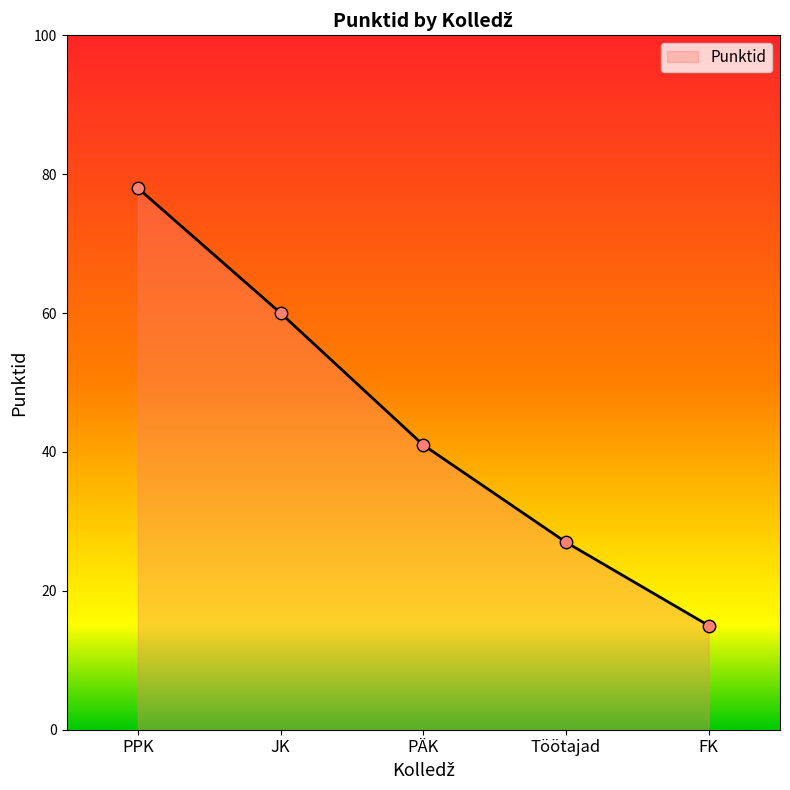

What is the change in value from PÄK to FK?

-26